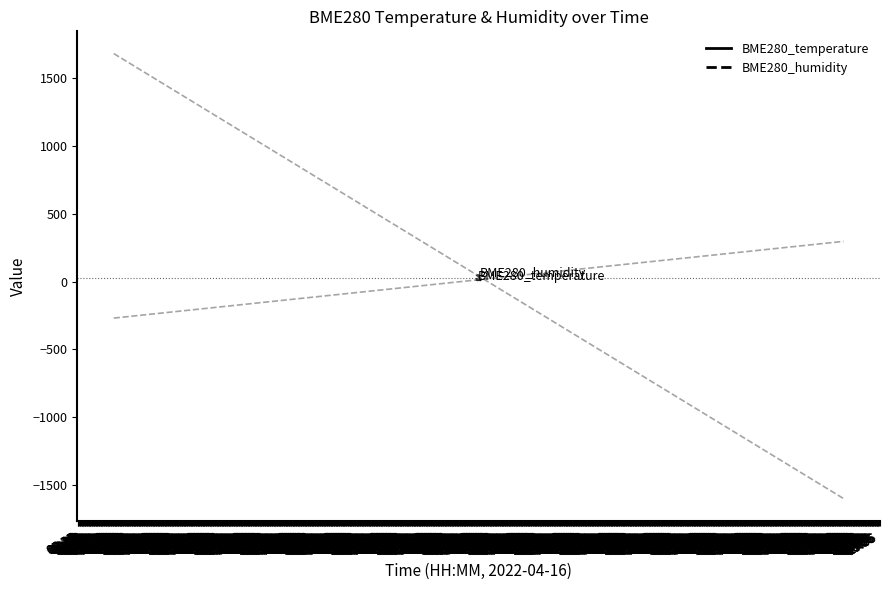

How many lines are shown in the chart?

2